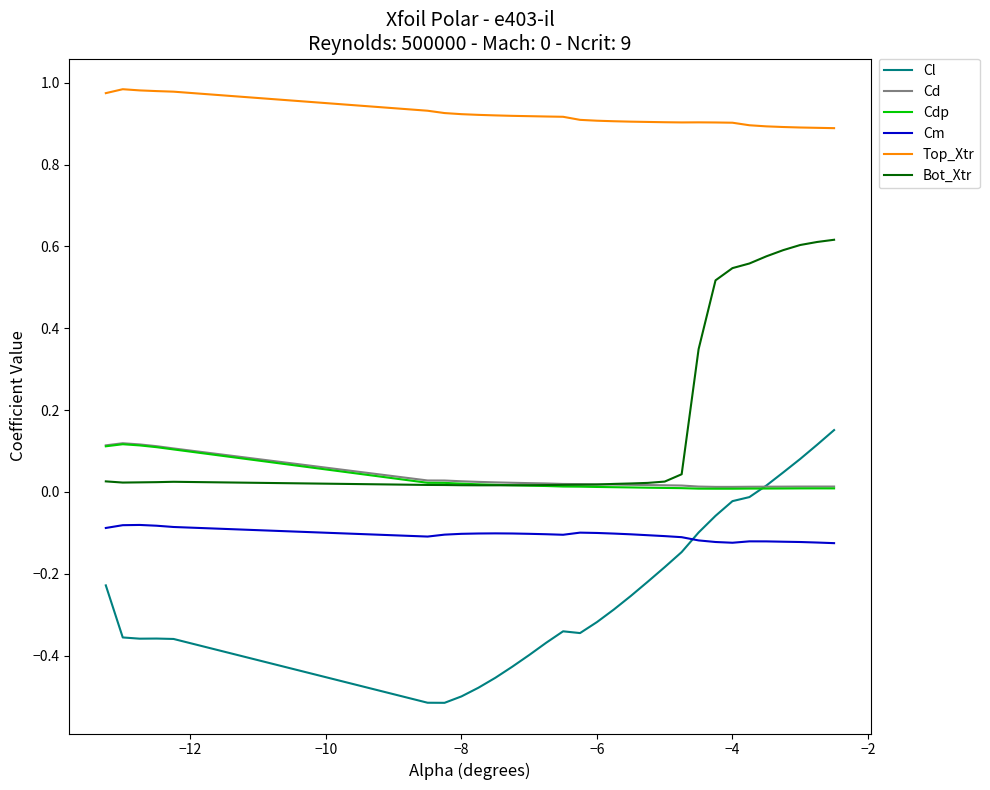

True or false: Cm and Top_Xtr cross at least once.

False